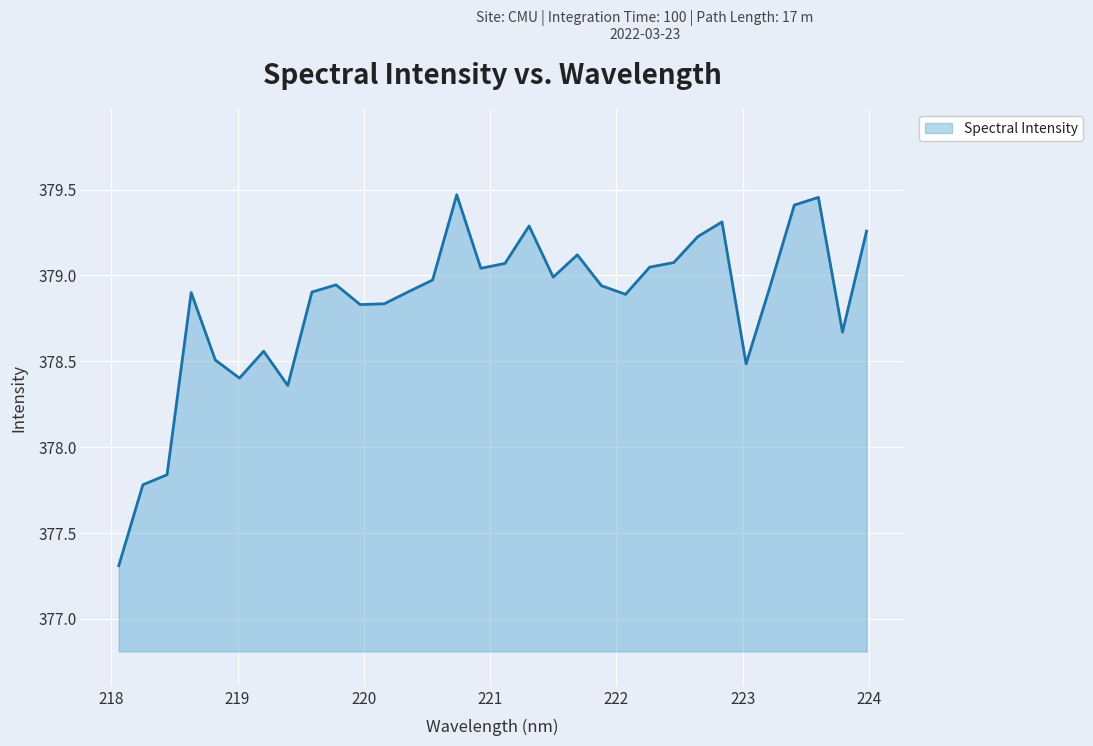

What is the difference between the maximum and minimum values?

2.2